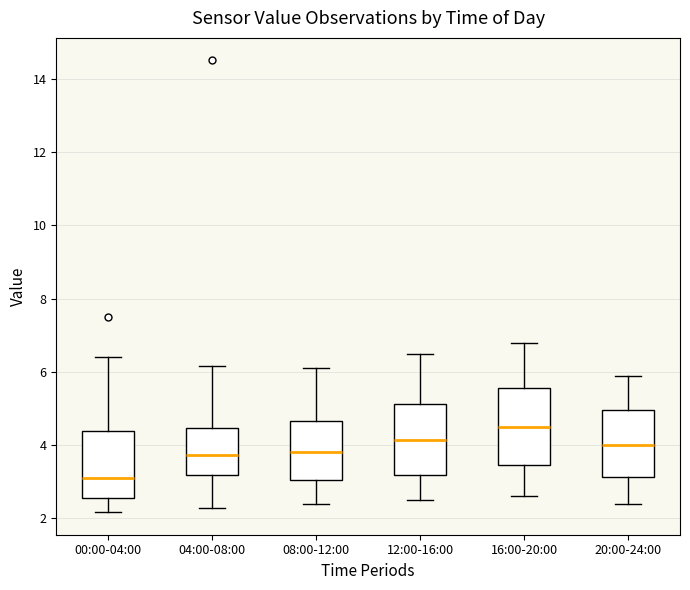

Where is the lower edge of the box for 00:00-04:00 on the y-axis? The values are not printed on the chart, so give them approximately, as read against the axis.

2.6